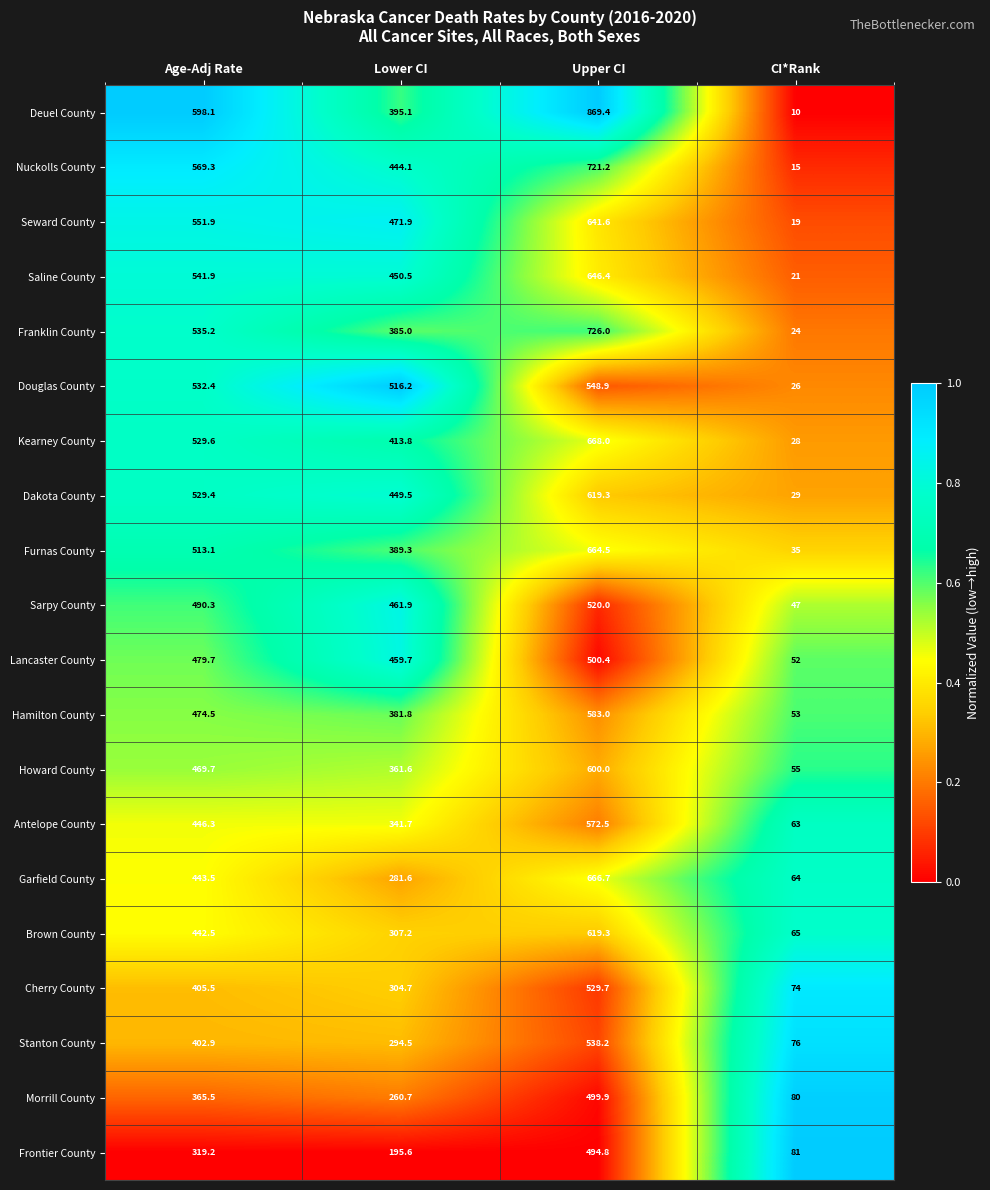

At which category is the sum across all series the highest?

Upper CI